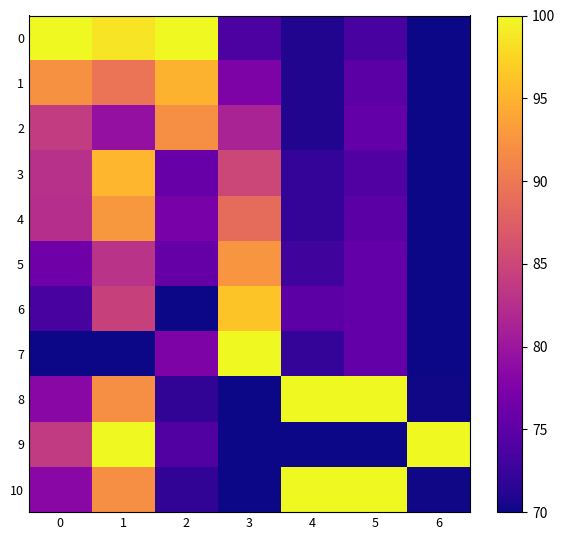

What is the total value across all series at 6?

800.4